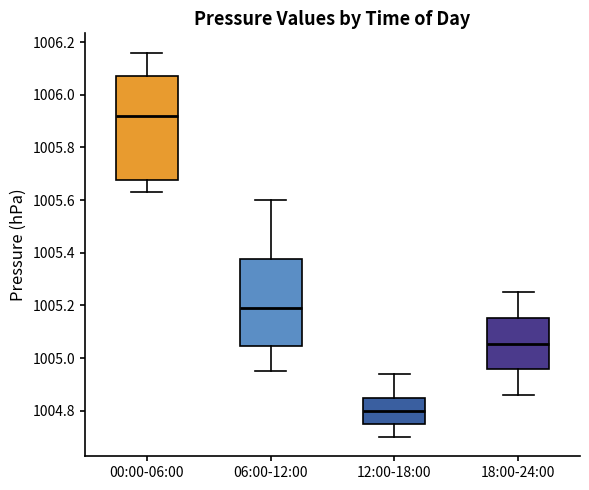

Which box is the tallest, from its lower edge to its upper edge?

00:00-06:00